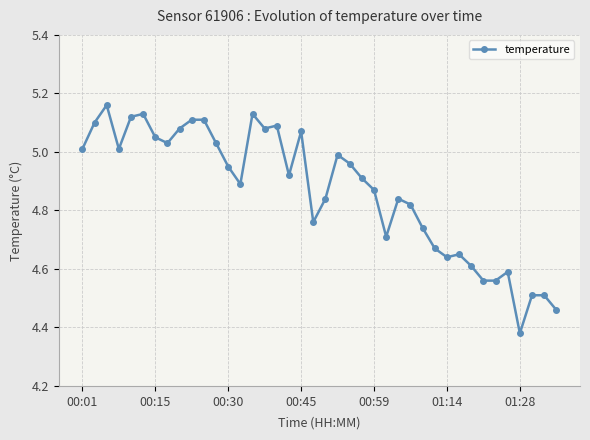

What is the sum of all values?

194.7